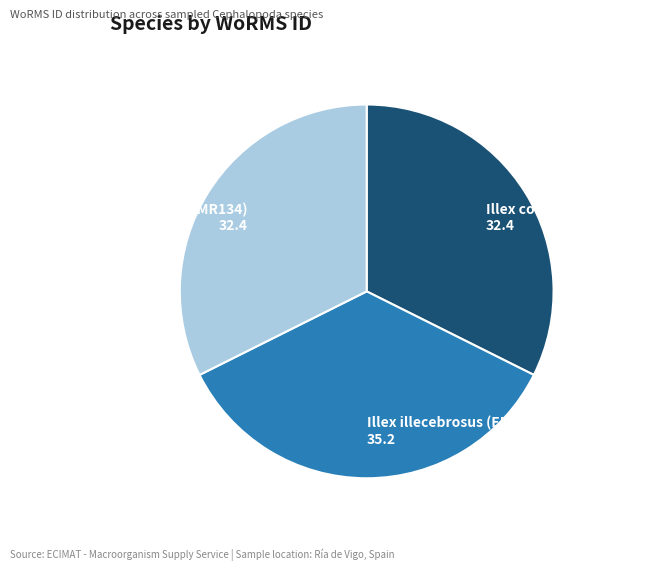

Combined, do Illex coindetii (EMR128) and Todaropsis eblanae (EMR134) account for over 50%?

Yes